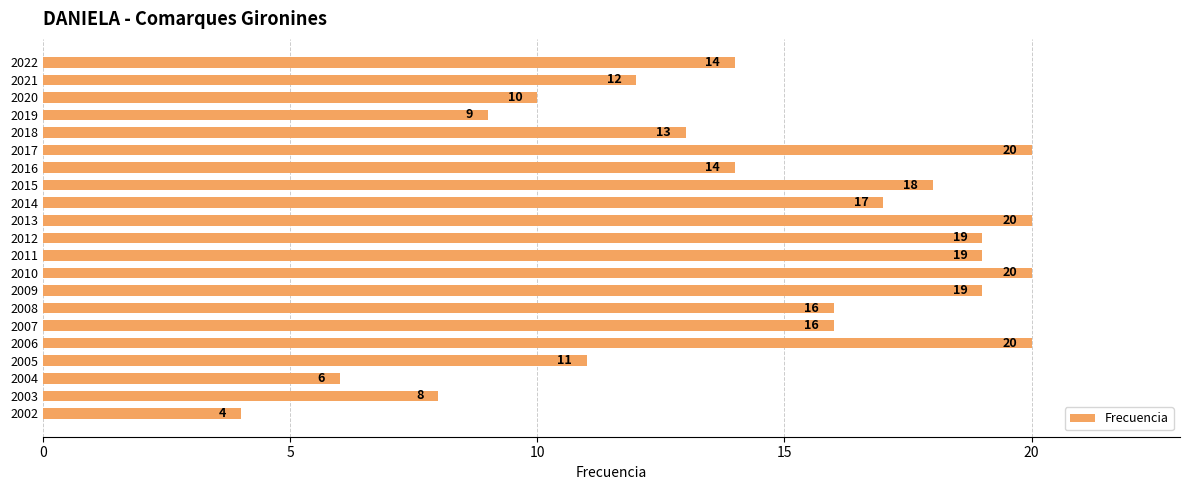

What is the approximate value at 2008, to the nearest 10?

20